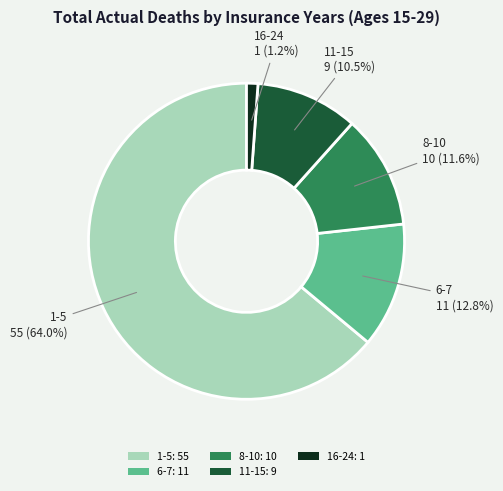

Does 16-24 account for over 50% of the chart?

No